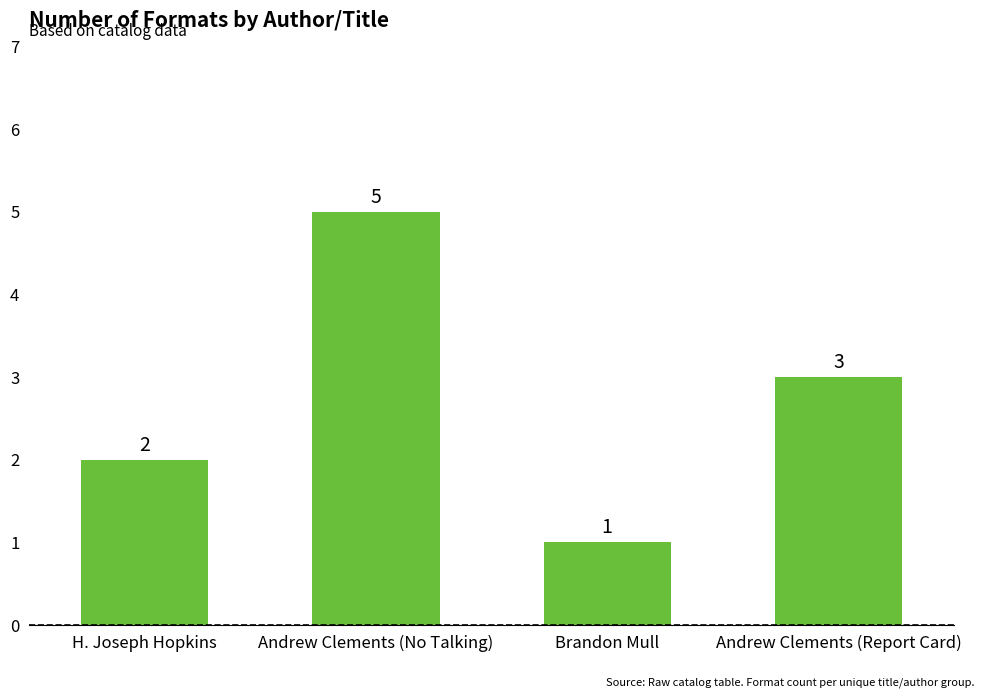

How many values are below 3?

2